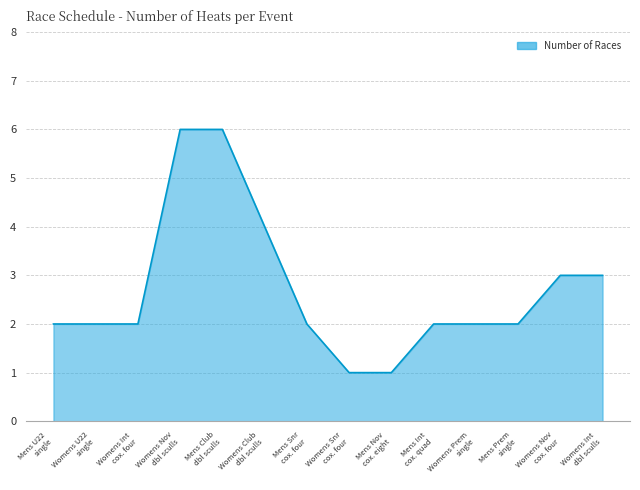

What is the greatest value displayed?

6